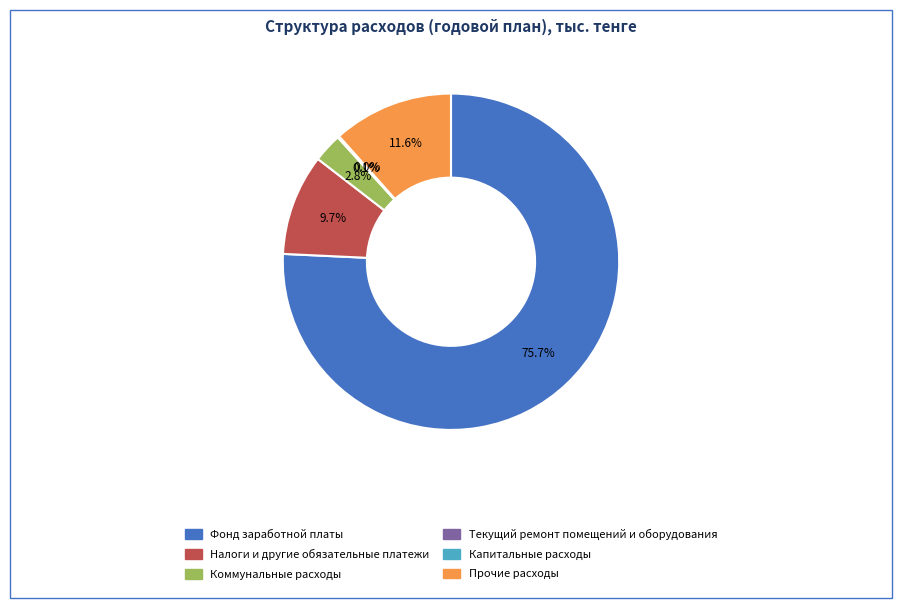

Which category has the biggest portion of the pie?

Фонд заработной платы